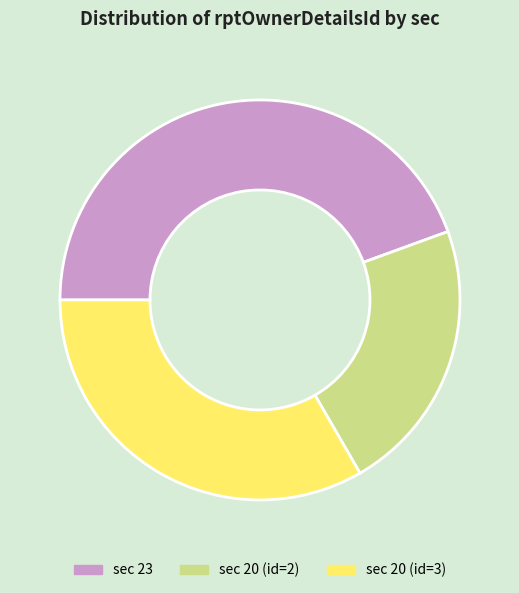

Is there any slice that represents more than half of the pie?

No